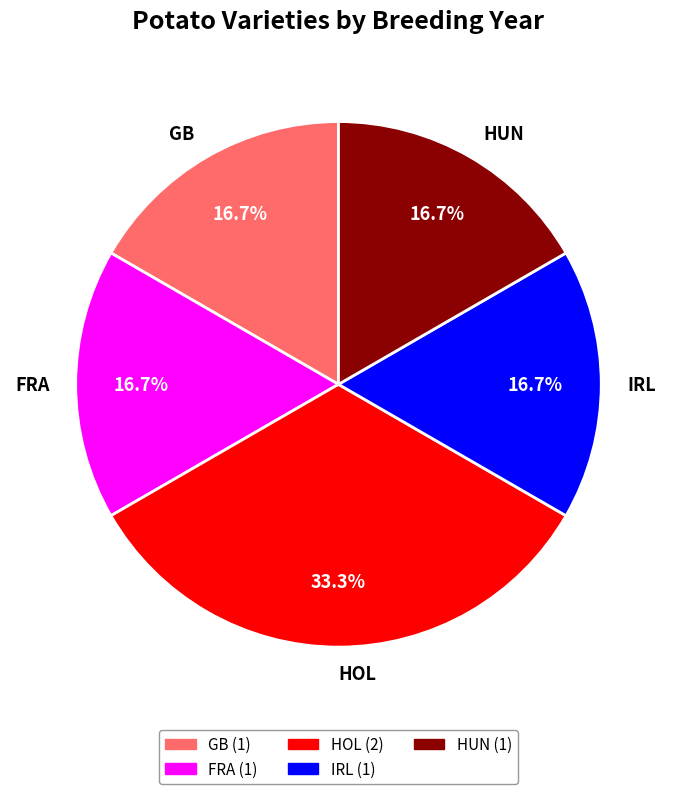

How much of the chart is everything except HUN?

83.3%